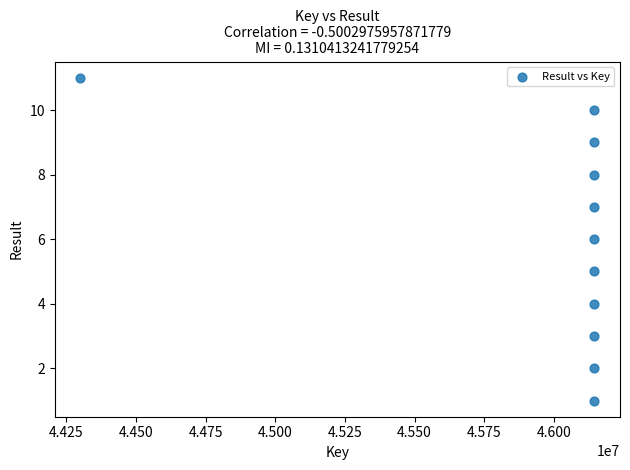

What is the average Y value?

6